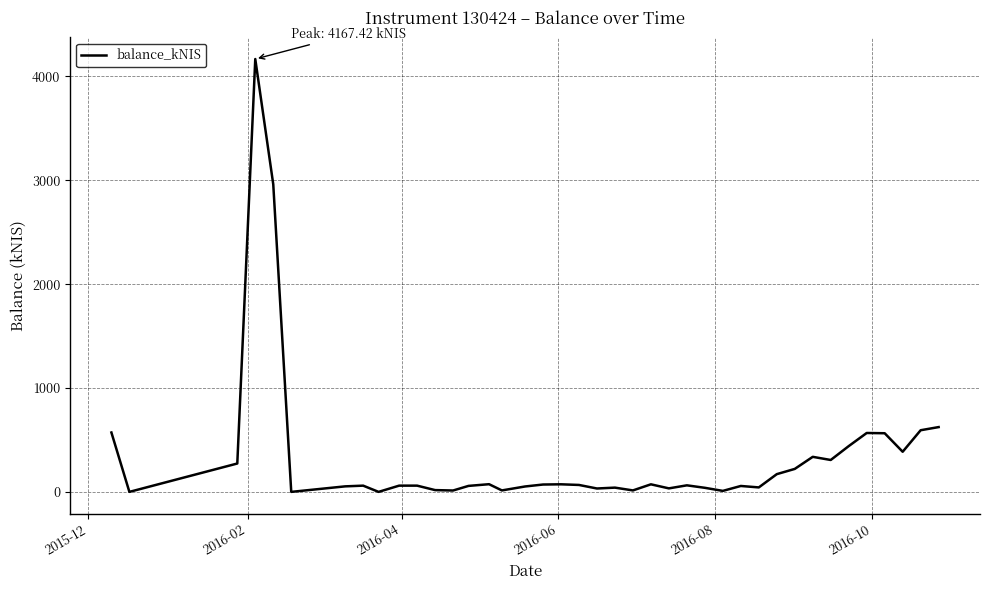

What is the greatest value displayed?

4167.4